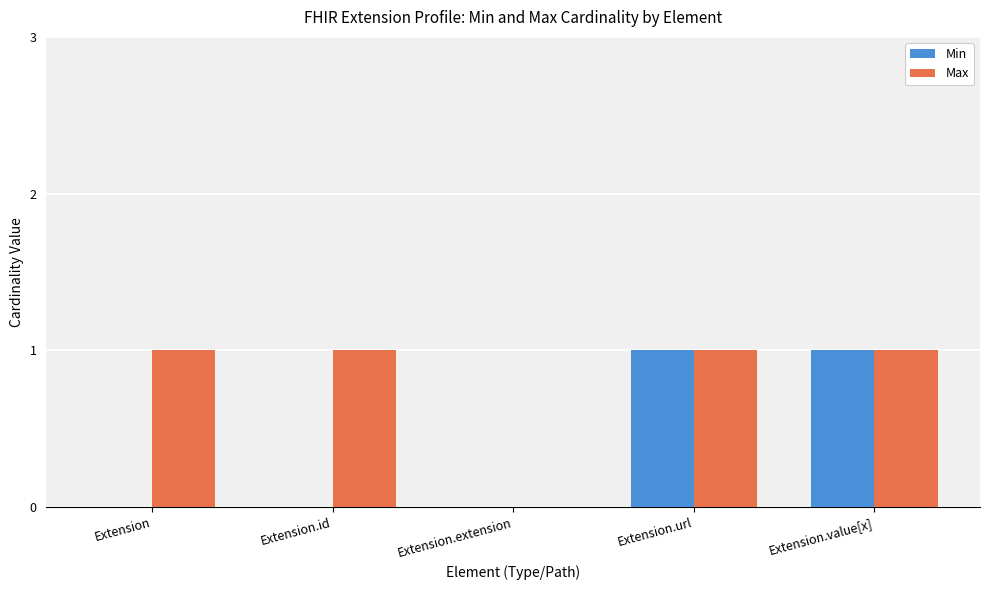

Between Extension and Extension.extension, which series saw the biggest shift?

Max